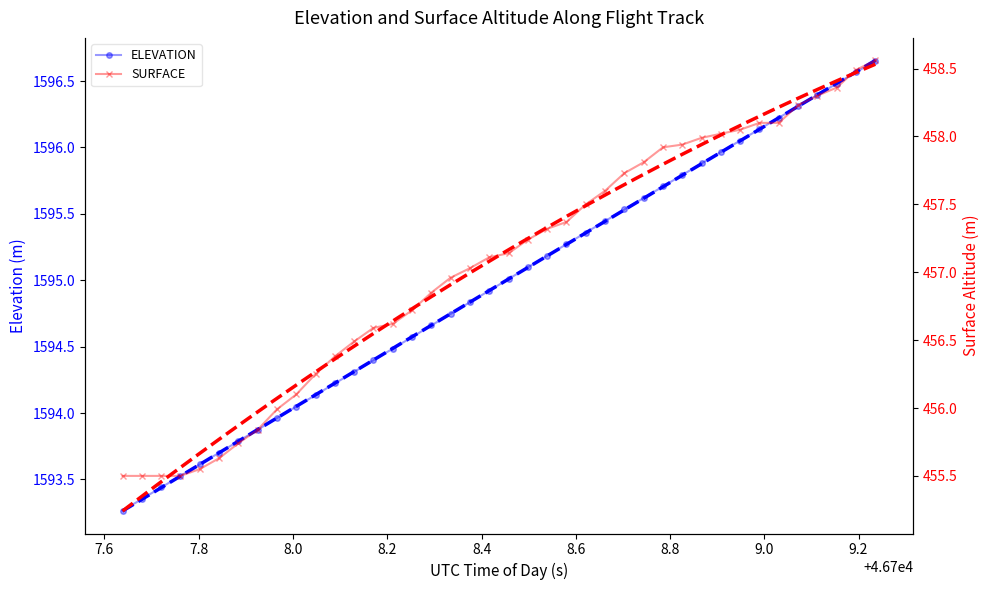

True or false: ELEVATION has more than 1 interior local peaks.

False